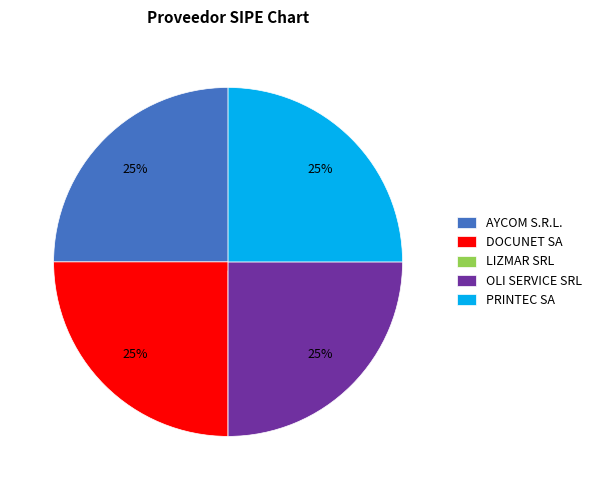

Is it true that AYCOM S.R.L. is 25% of the pie?

True